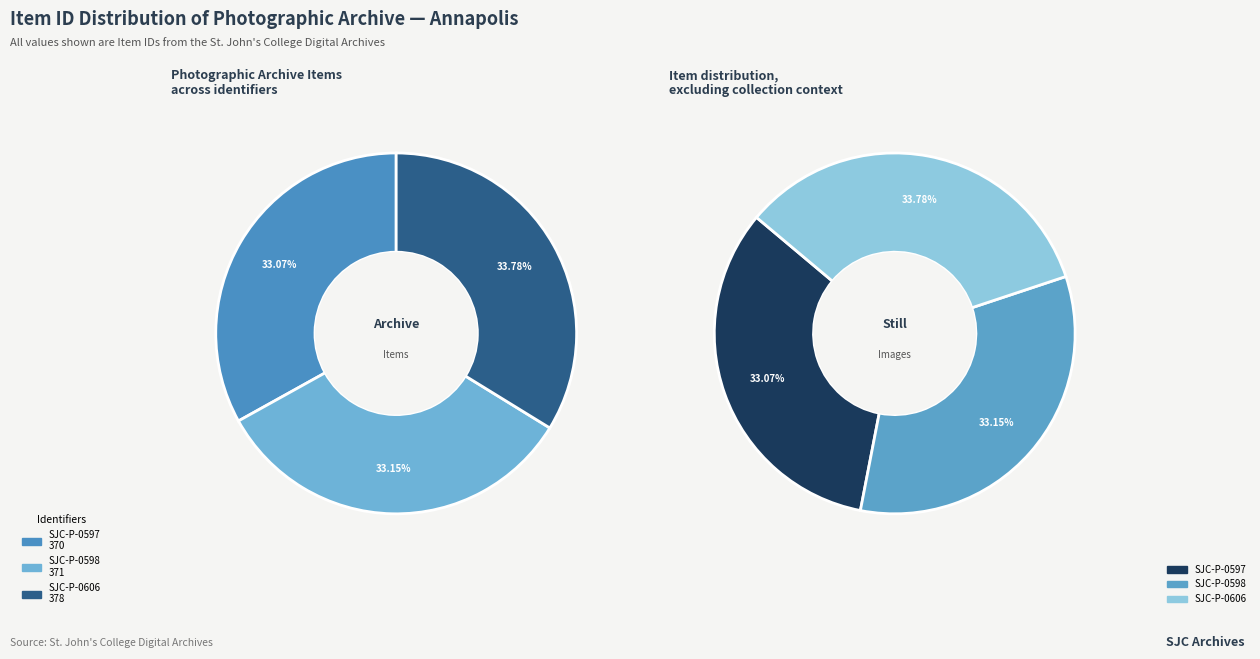

To the nearest percent, what percentage of the pie is SJC-P-0598?

33%